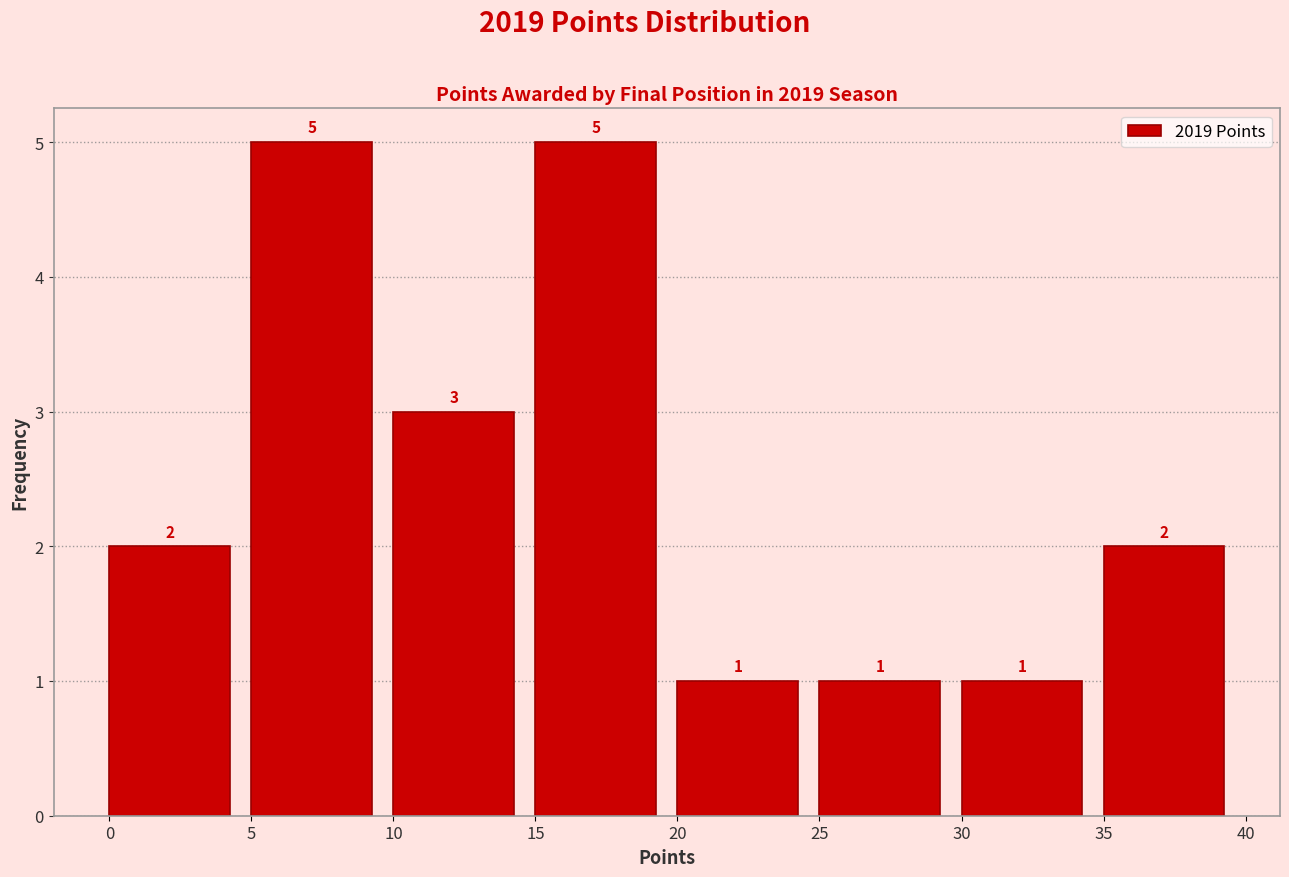

How tall is the bar that spans 15 to 20 on the x-axis?

5